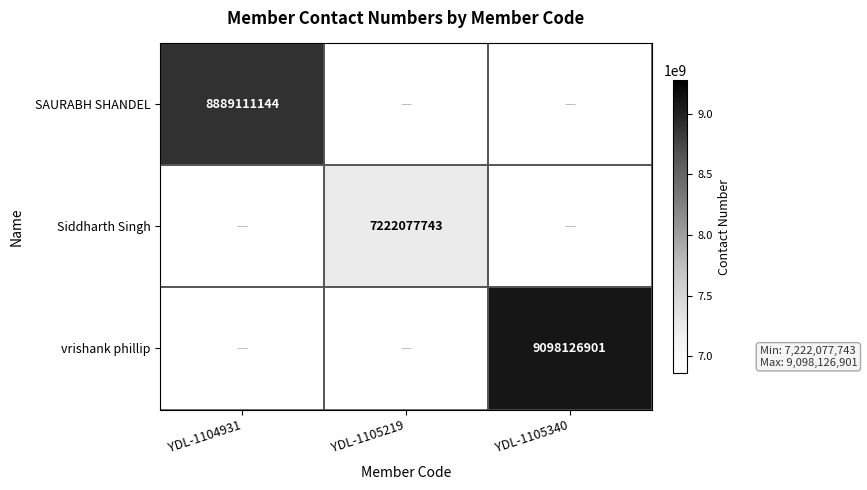

The value of SAURABH SHANDEL at YDL-1104931 is 8889111144. True or false?

True